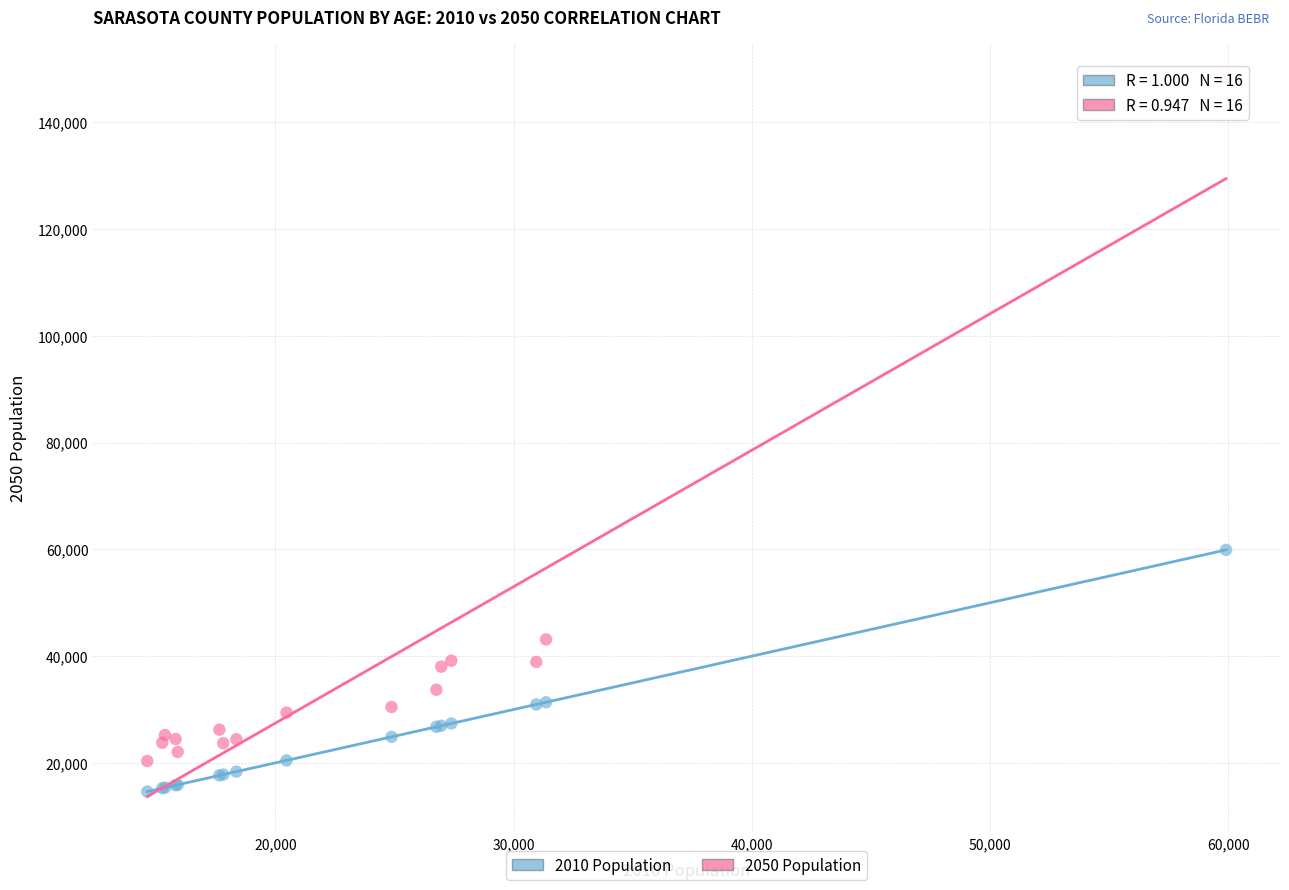

Which series reaches the maximum Y coordinate?

2050 Population